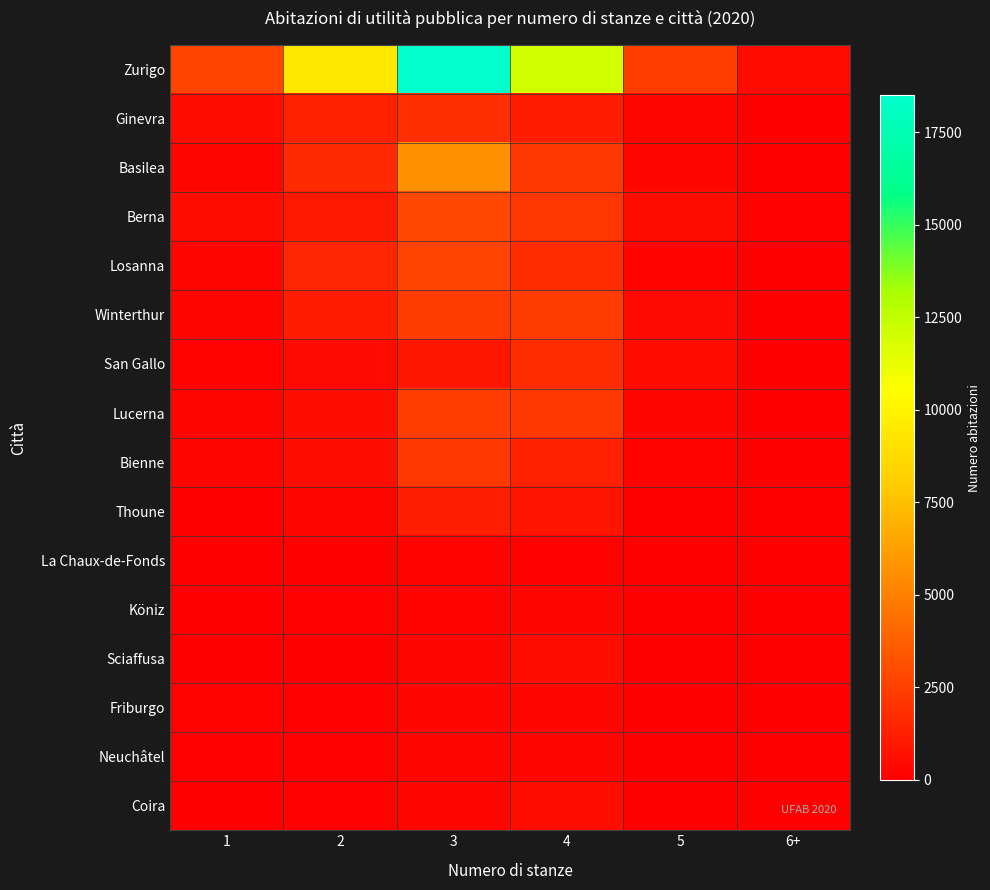

Which series has the largest total across all categories?

Zurigo